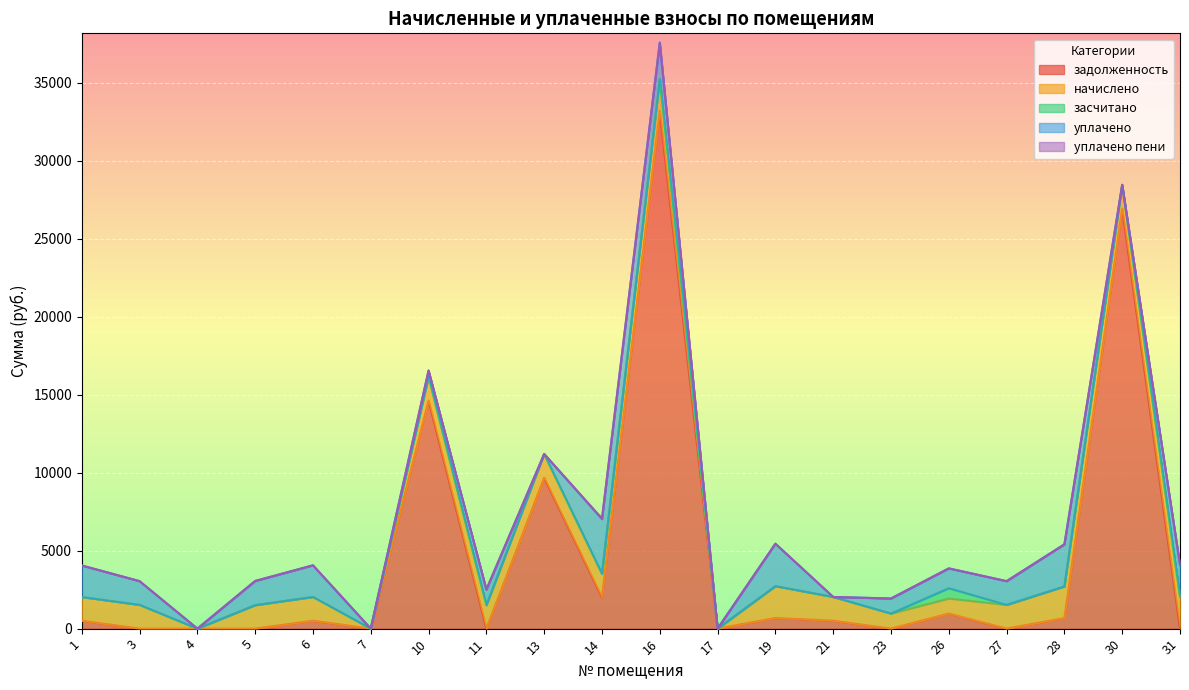

Which label corresponds to the largest value in the chart?

16